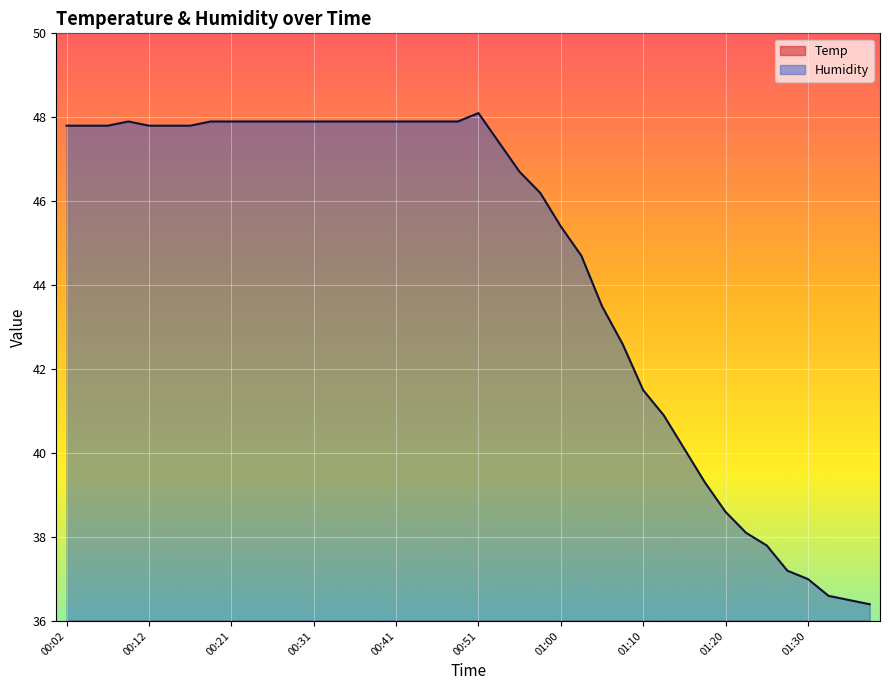

The Humidity series shows 79.2 at 00:31. True or false?

False